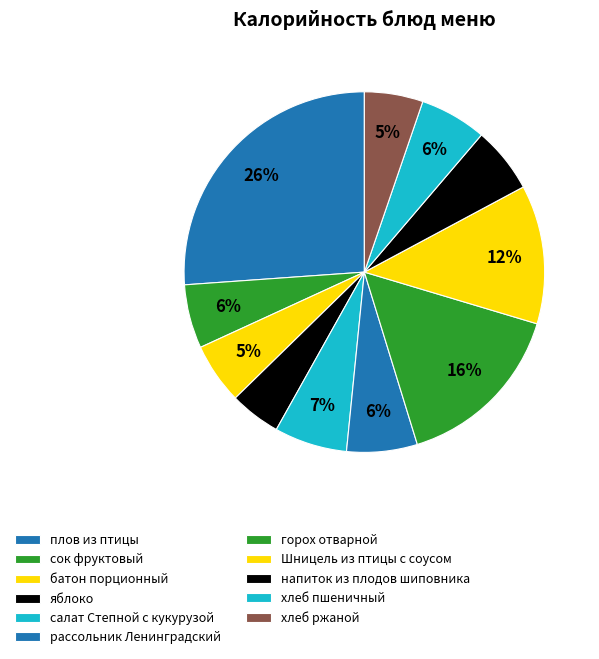

What percentage do салат Степной с кукурузой and плов из птицы together represent?

32.7%